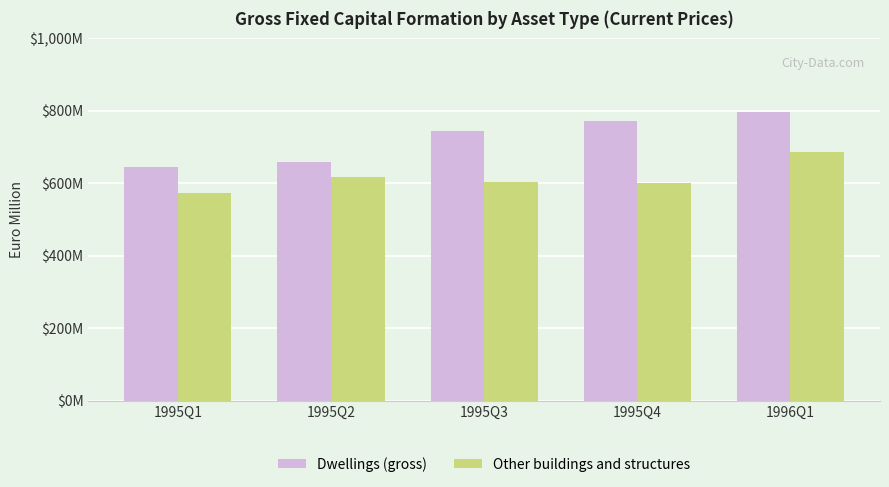

What is the average value of the Other buildings and structures series?

615.7